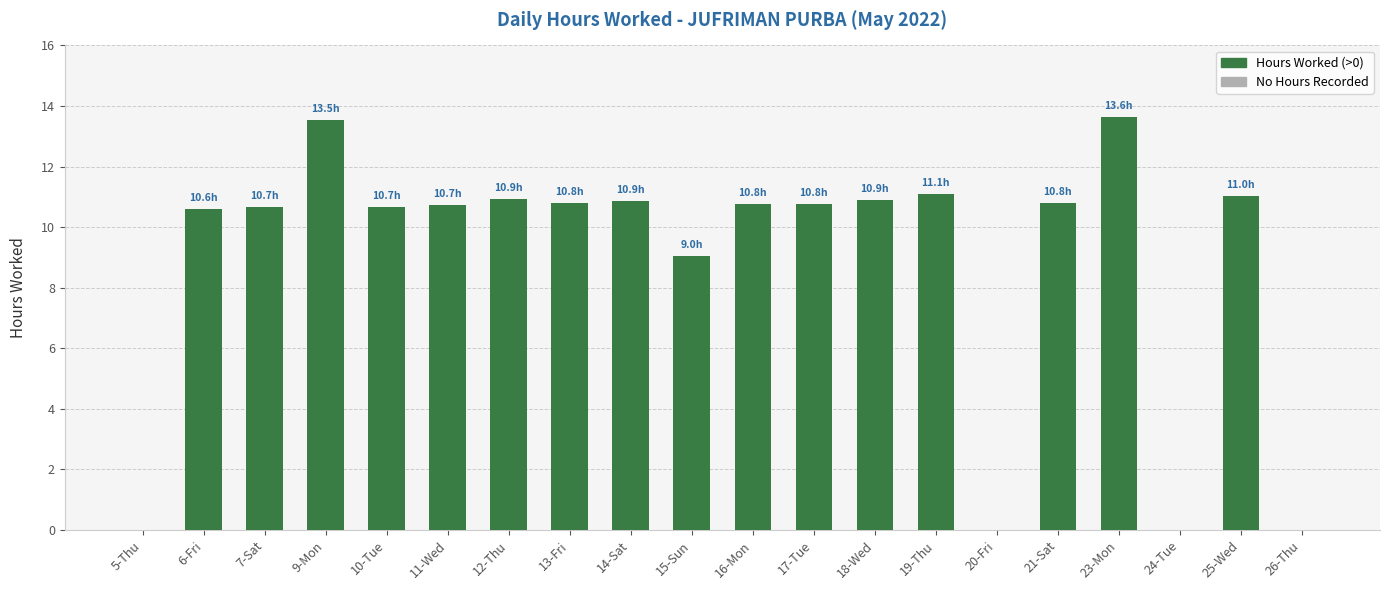

What is the greatest value displayed?

13.6